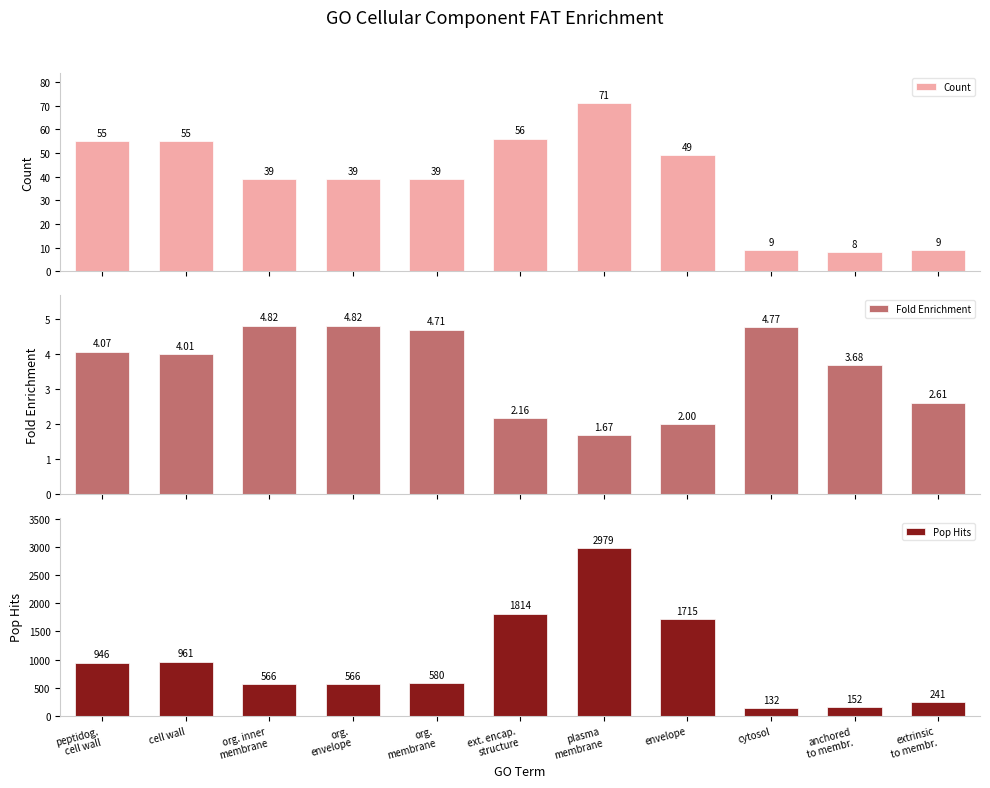

How many values in the Count series exceed 39?

5